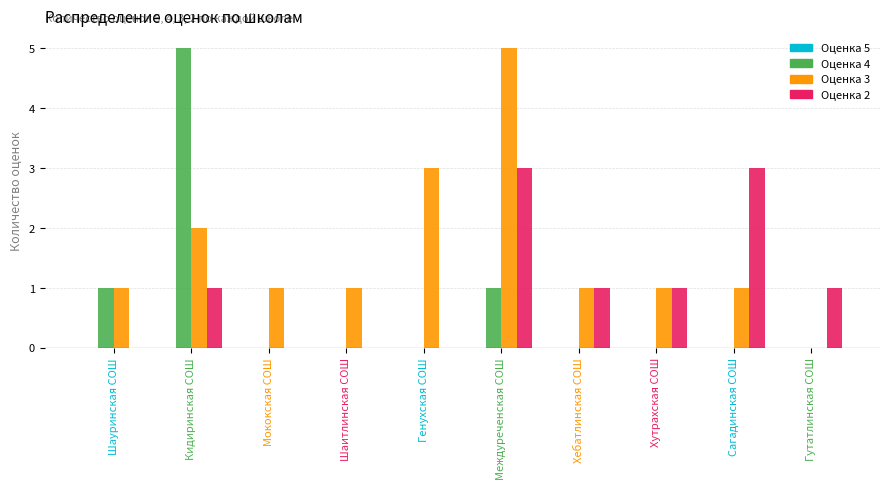

At which category is the sum across all series the highest?

Междуреченская СОШ